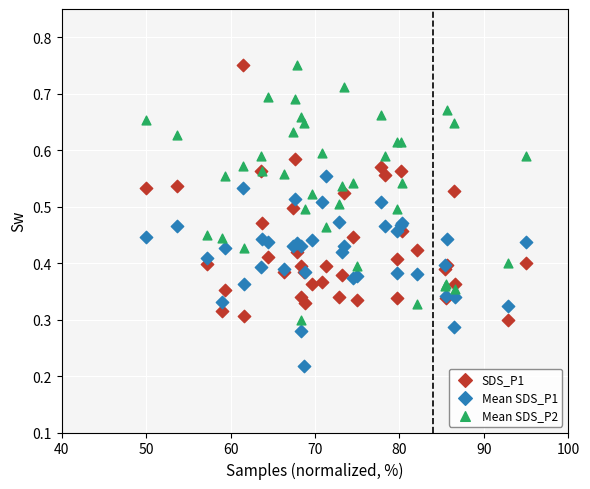

Which series contains the lowest Y value?

Mean SDS_P1